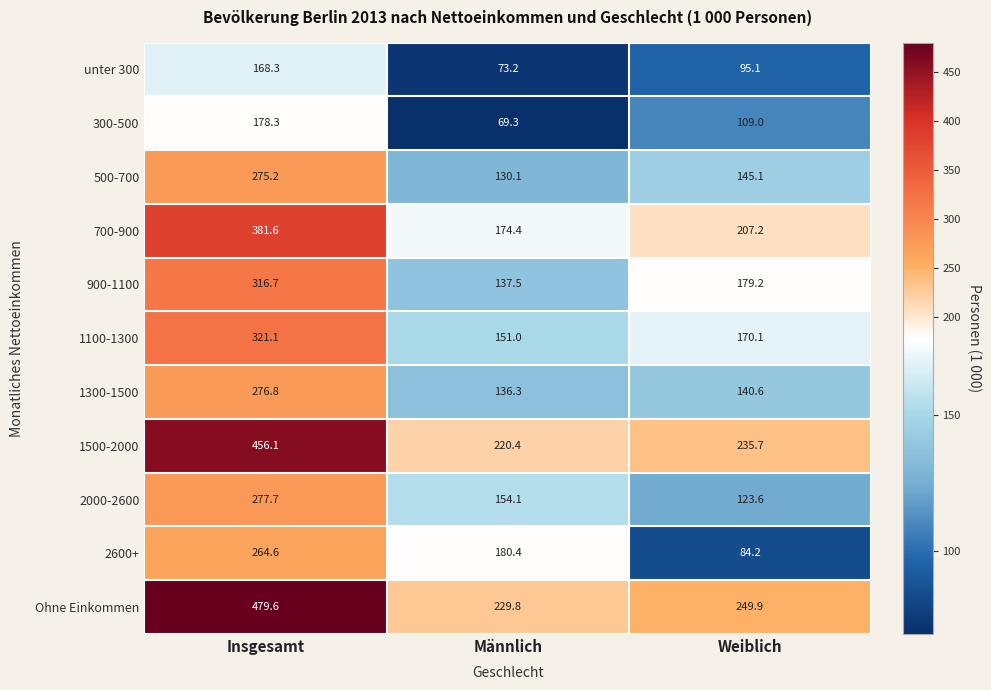

What is the spread (max minus min) of values at Männlich?

160.5